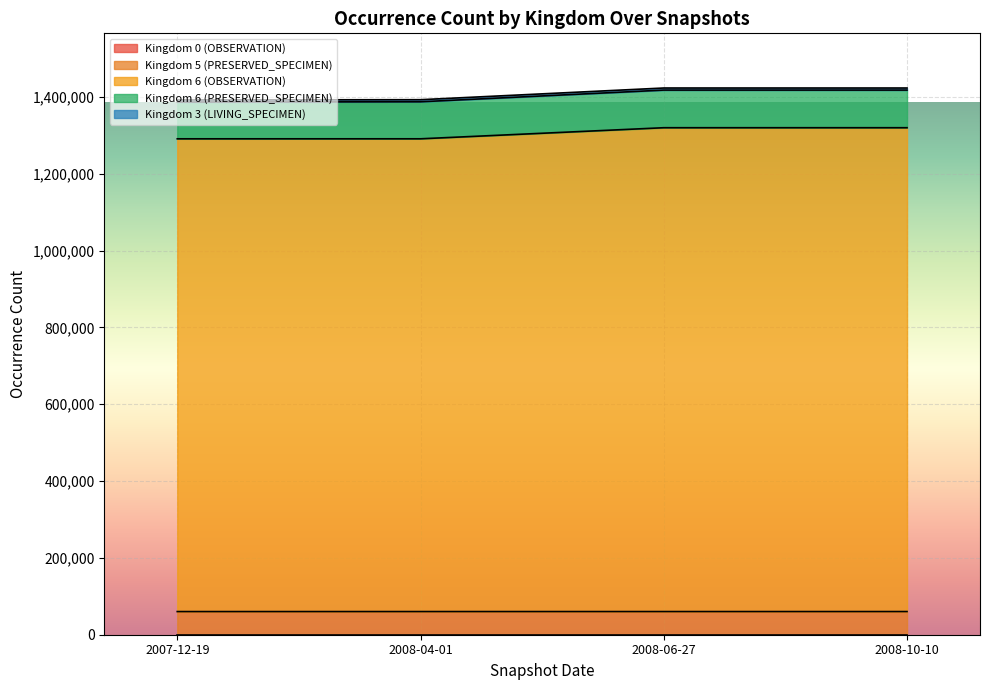

At which category does the chart reach its peak across all series?

2008-06-27